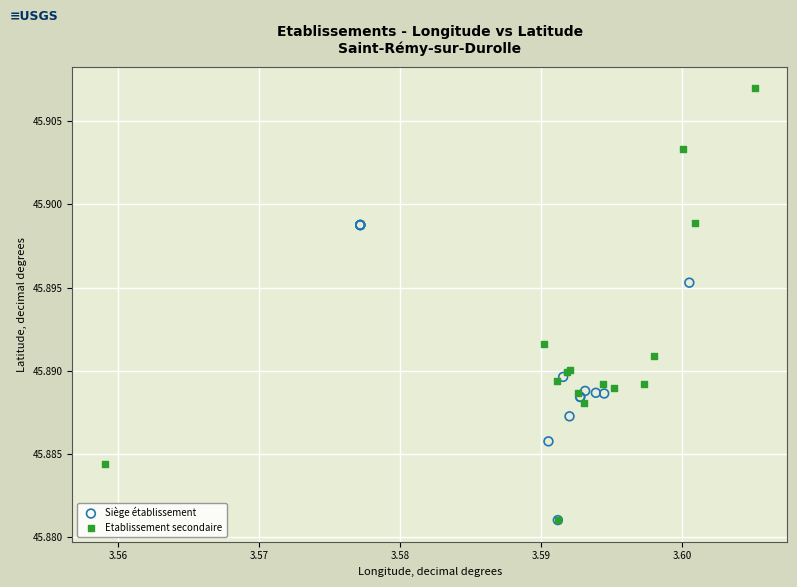

Which series reaches the maximum Y coordinate?

Etablissement secondaire